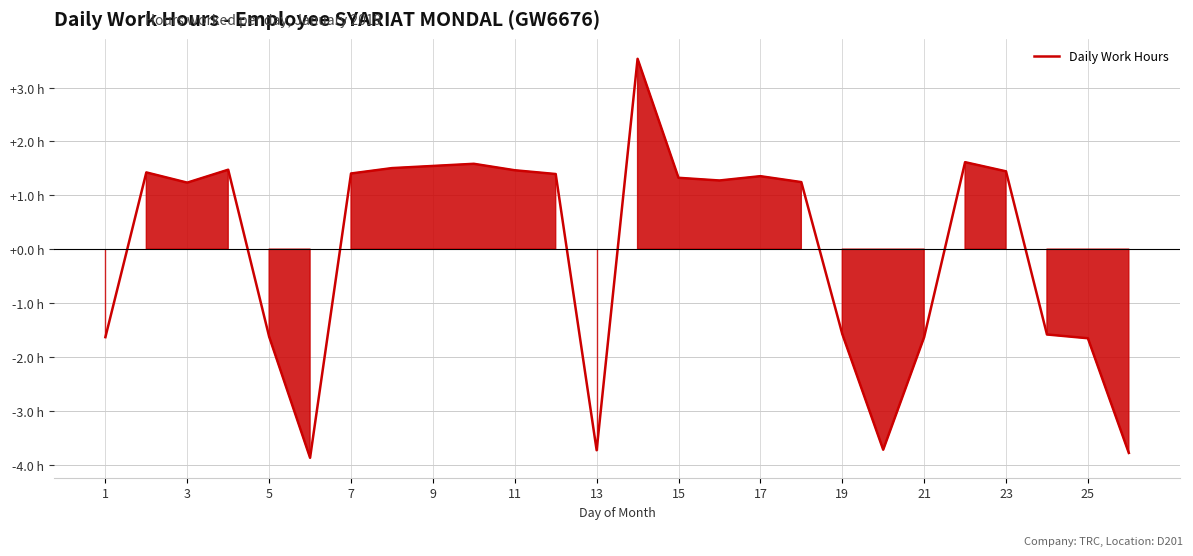

Does the chart have visible grid lines?

Yes